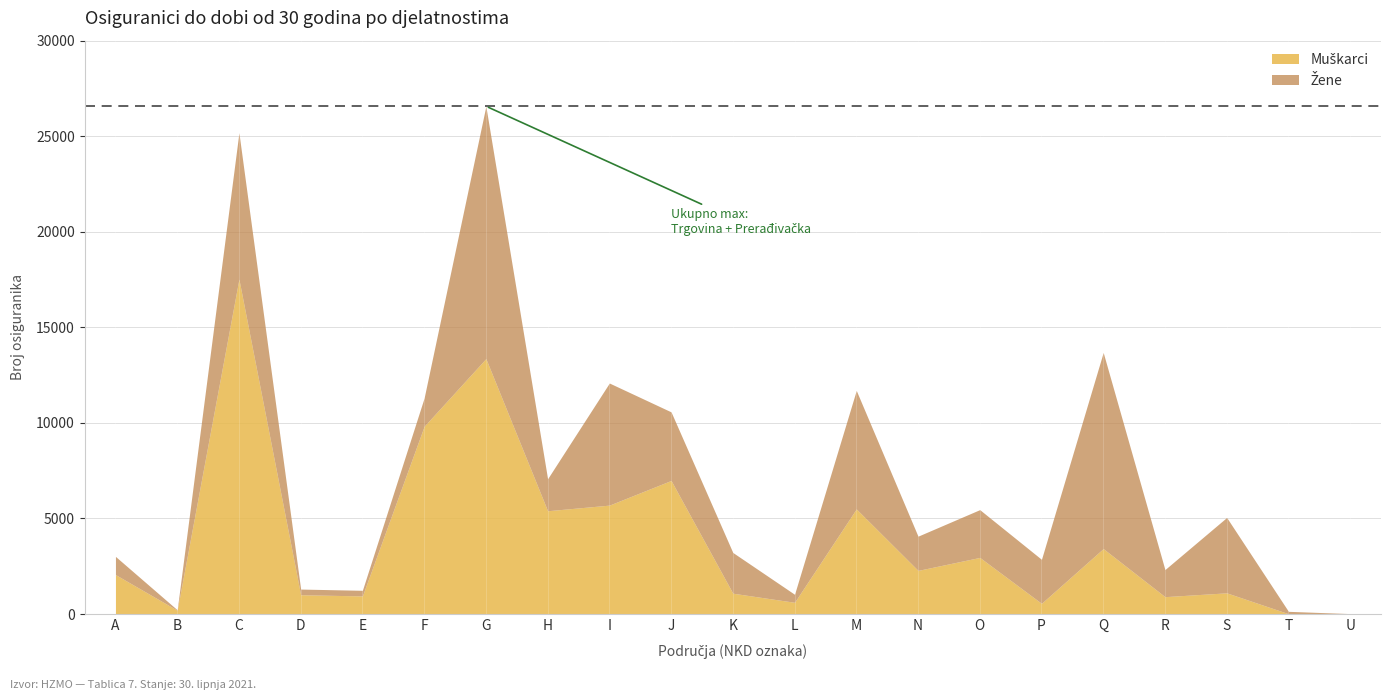

What is the total value across all series at U?

22